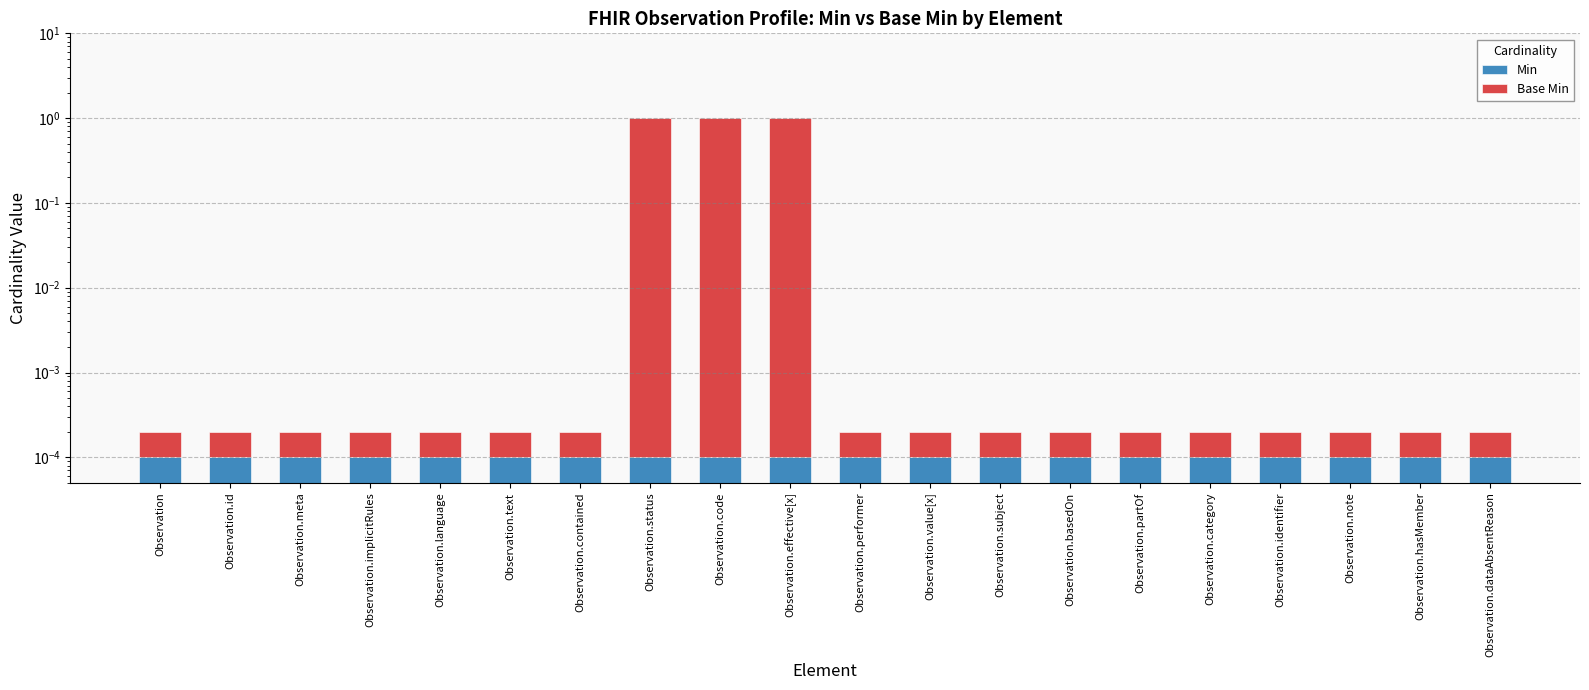

Rank the series at Observation.language from highest to lowest value.

Min, Base Min